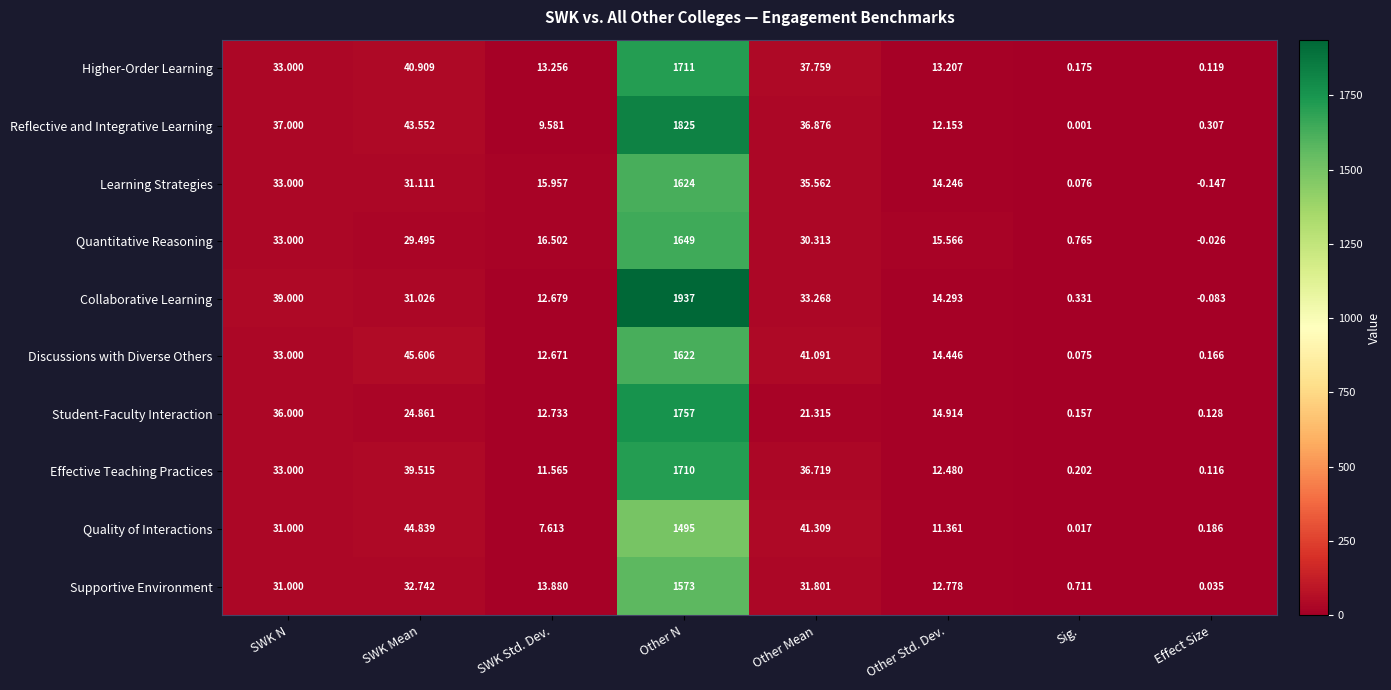

Which category has the lowest value across all series?

Effect Size